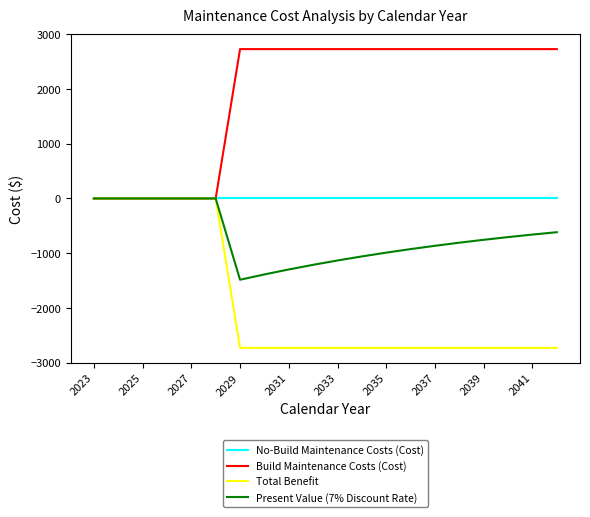

Rank the series by their average value, from highest to lowest.

Build Maintenance Costs (Cost), No-Build Maintenance Costs (Cost), Present Value (7% Discount Rate), Total Benefit